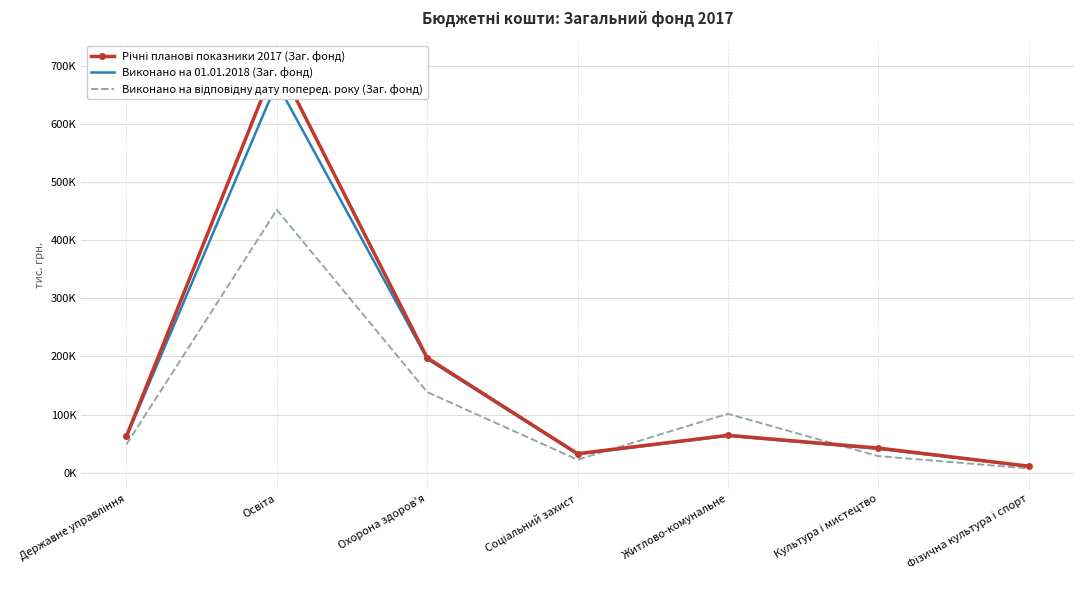

How many data points in Річні планові показники 2017 (Заг. фонд) are less than 62847?

3